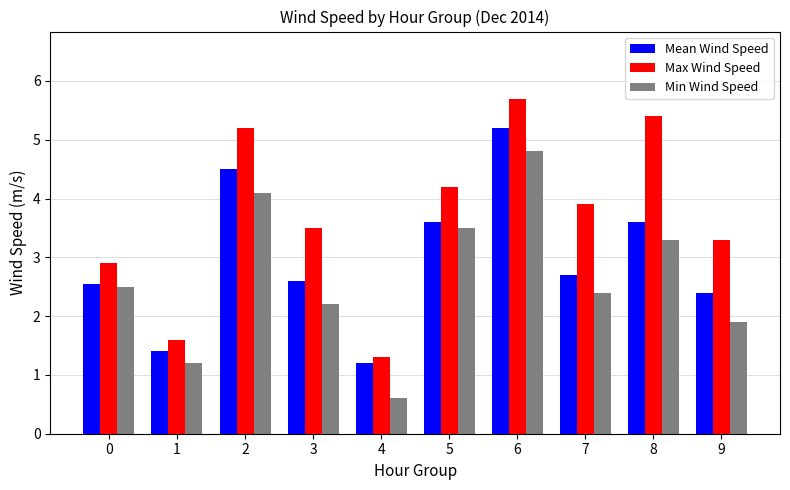

List the series in order of their peak value, highest first.

Max Wind Speed, Mean Wind Speed, Min Wind Speed